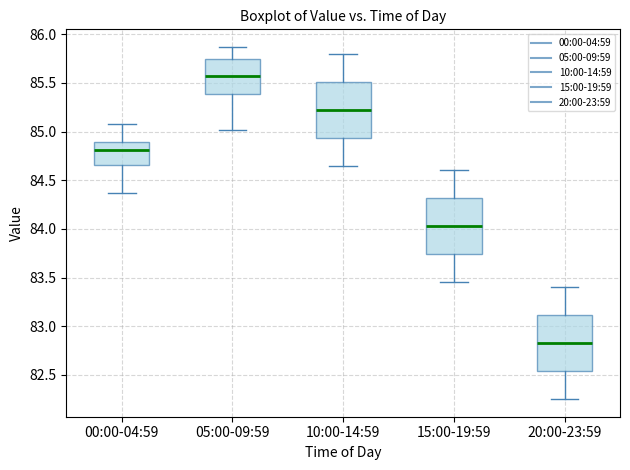

Reading left to right, transcribe this box plot: for each box, give where its median line is, the range the box spans, and where its two whiskers end, as read against the y-axis. The values are not printed on the chart, so give them approximately, as read against the axis.

00:00-04:59: median 84.80, box 84.65 to 84.90, whiskers 84.35 to 85.10
05:00-09:59: median 85.60, box 85.40 to 85.75, whiskers 85.00 to 85.85
10:00-14:59: median 85.25, box 84.95 to 85.50, whiskers 84.65 to 85.80
15:00-19:59: median 84.05, box 83.75 to 84.30, whiskers 83.45 to 84.60
20:00-23:59: median 82.85, box 82.55 to 83.10, whiskers 82.25 to 83.40